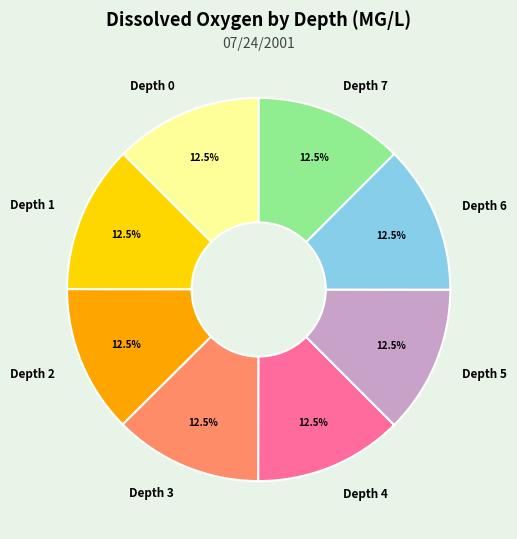

Count the number of slices in the pie.

8